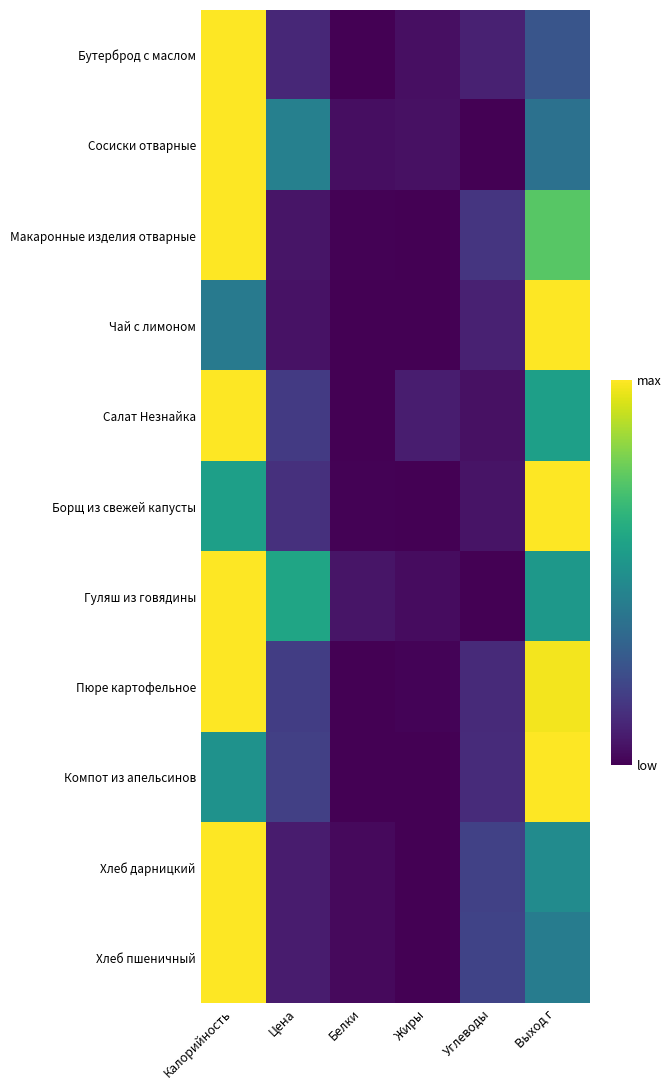

Which label corresponds to the smallest value in the chart?

Белки